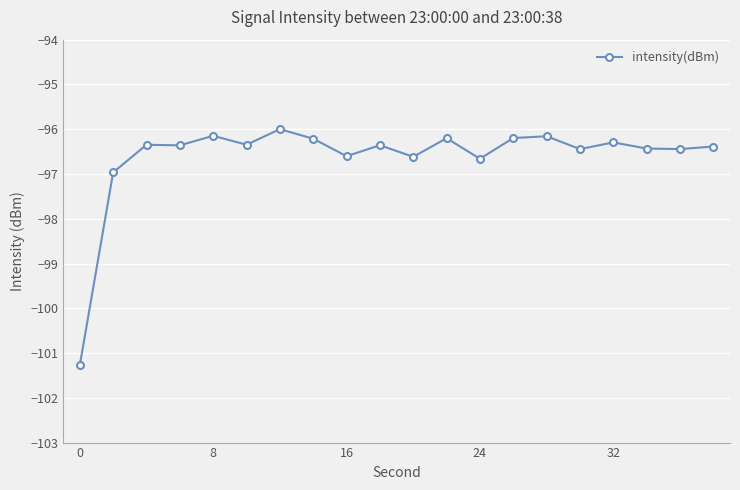

True or false: there are more than 1 points higher than both neighbors.

True